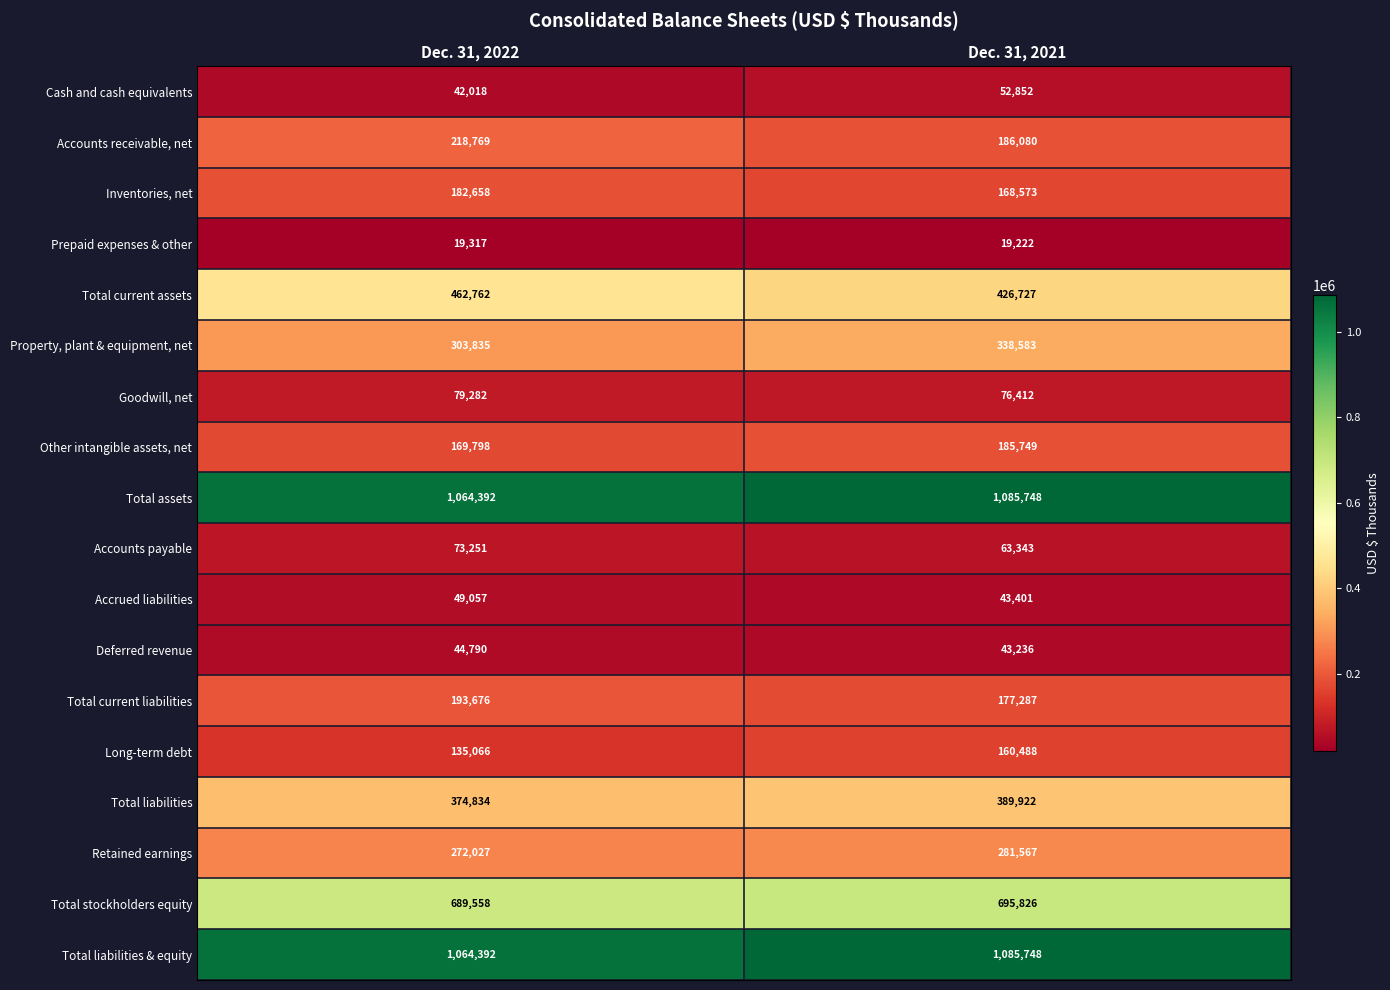

How many categories are shown in the chart?

2